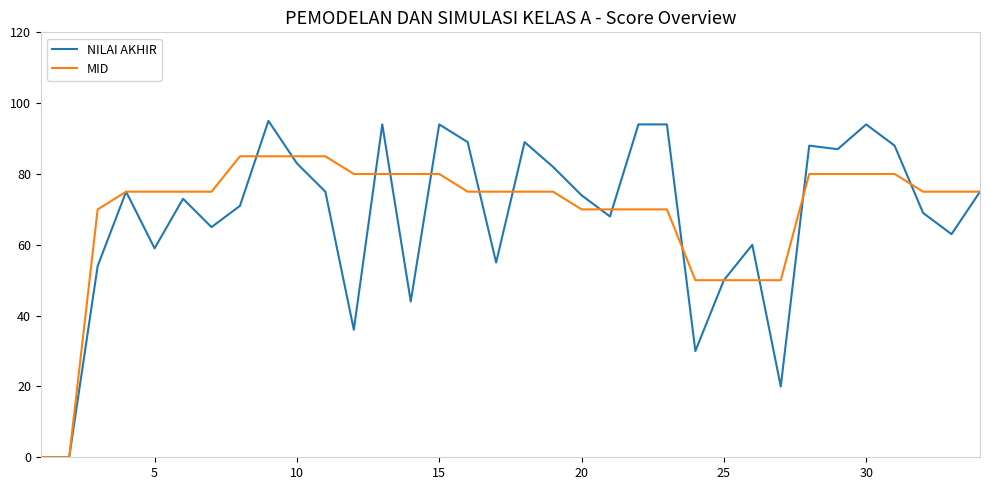

List the series in order of their peak value, highest first.

NILAI AKHIR, MID